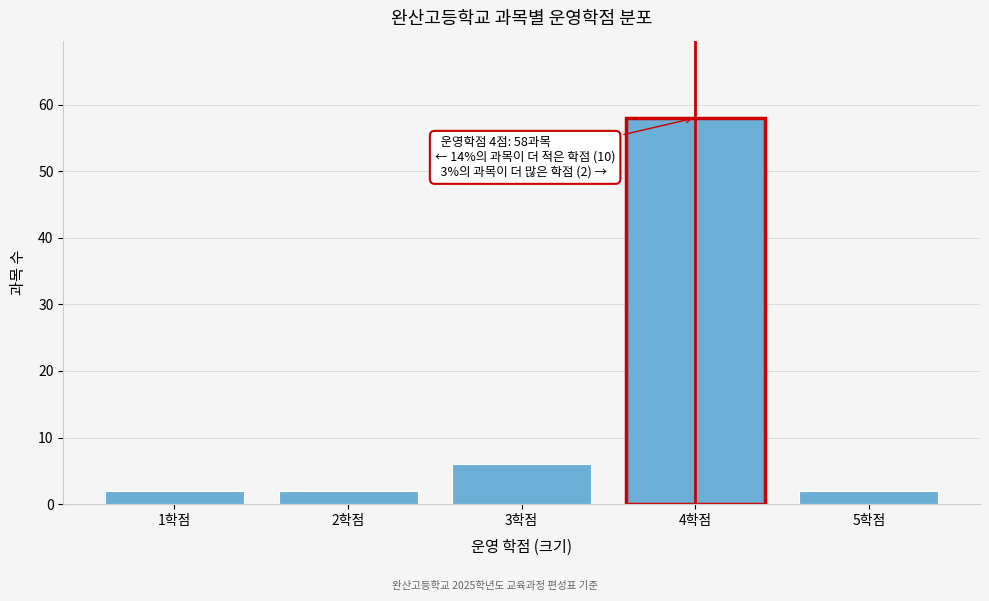

Over which range of the x-axis is the bar tallest?

3.5 to 4.5